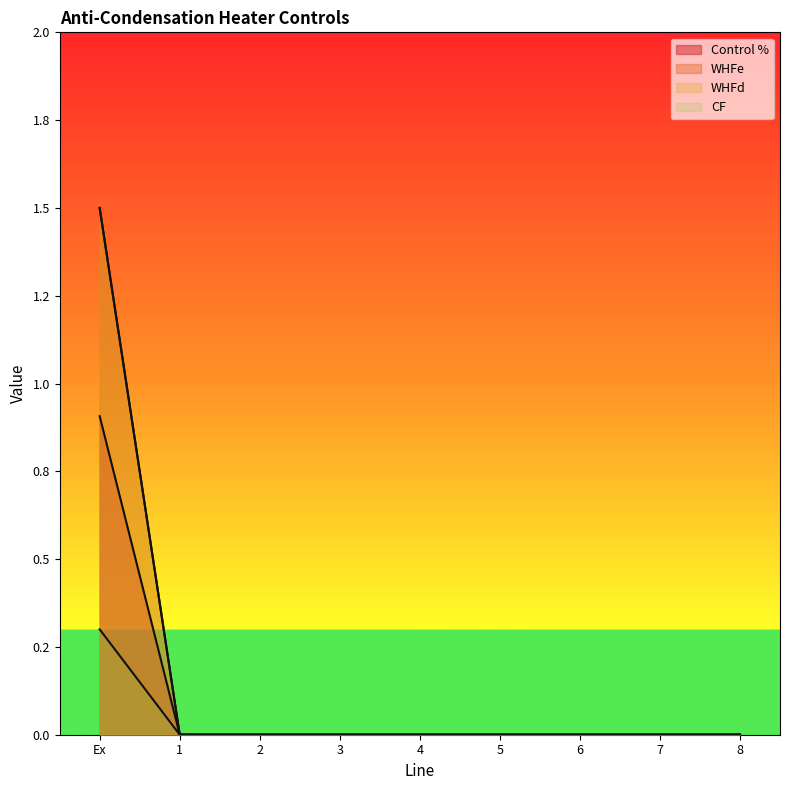

What is the sum of all WHFd values?

1.5